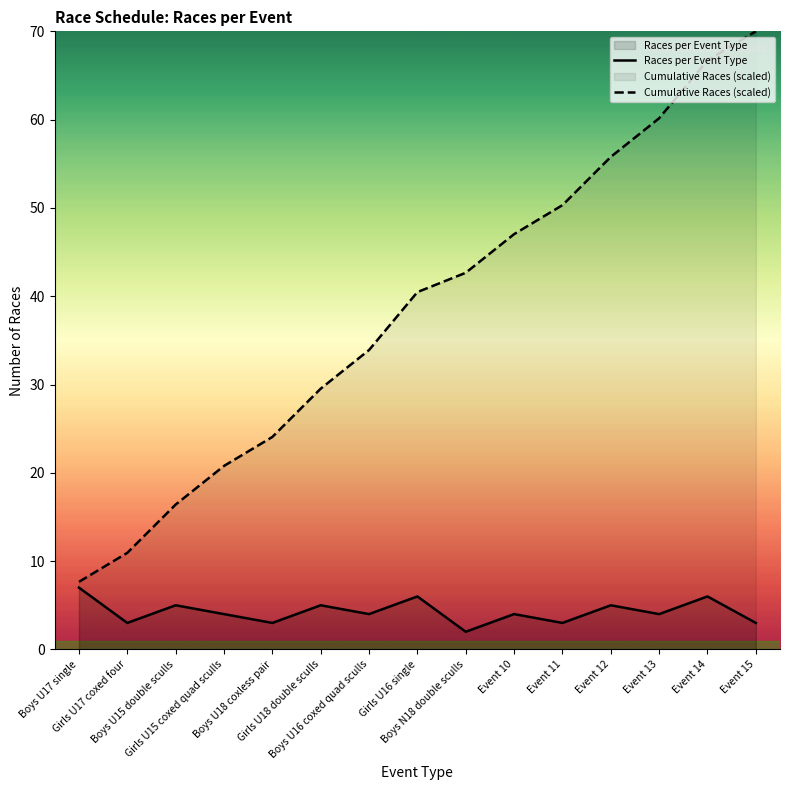

Read the Races per Event Type value at Boys U17 single.

7.0